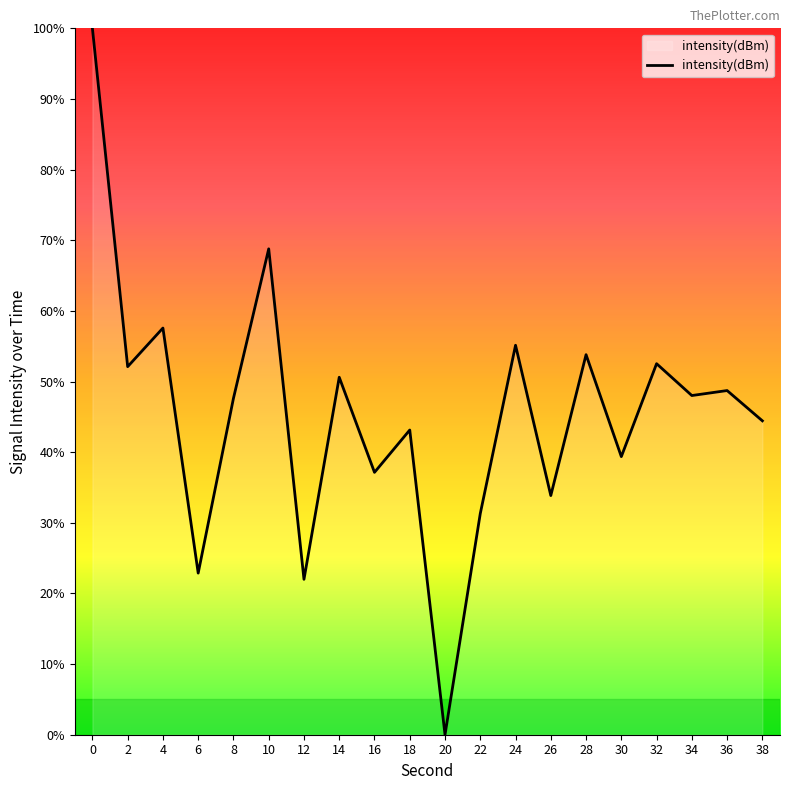

The chart shows a value of 70.6 at 18. True or false?

False